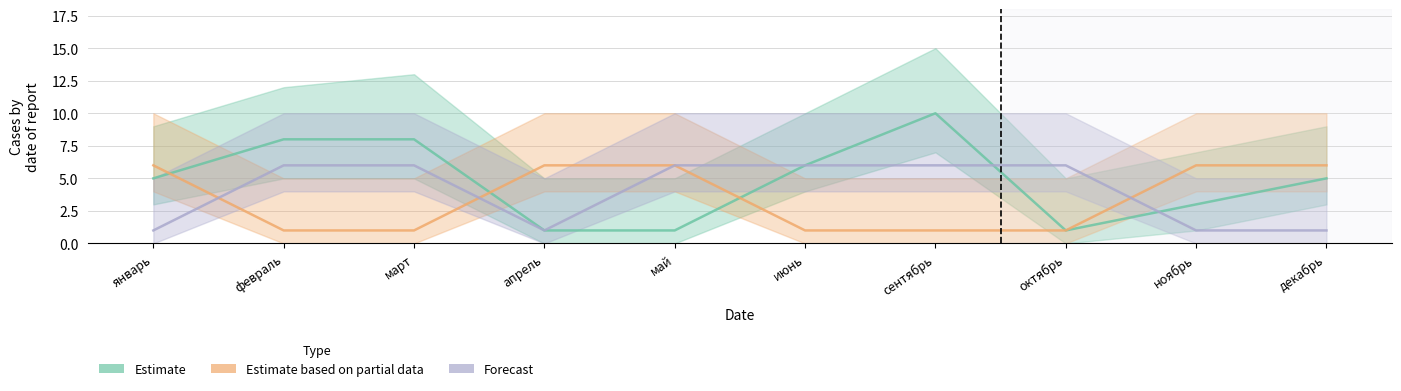

Which series has the largest range (max minus min)?

Estimate